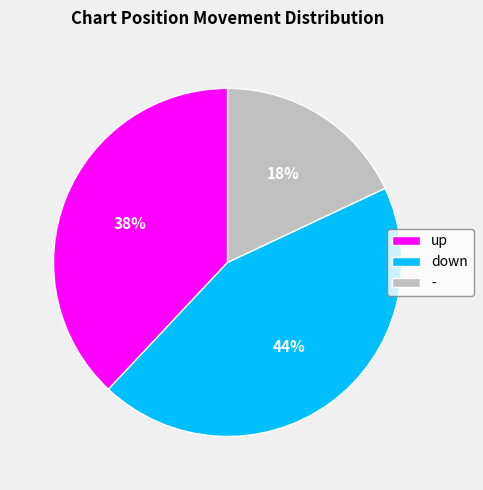

To the nearest percent, what is the combined percentage of down and -?

62%